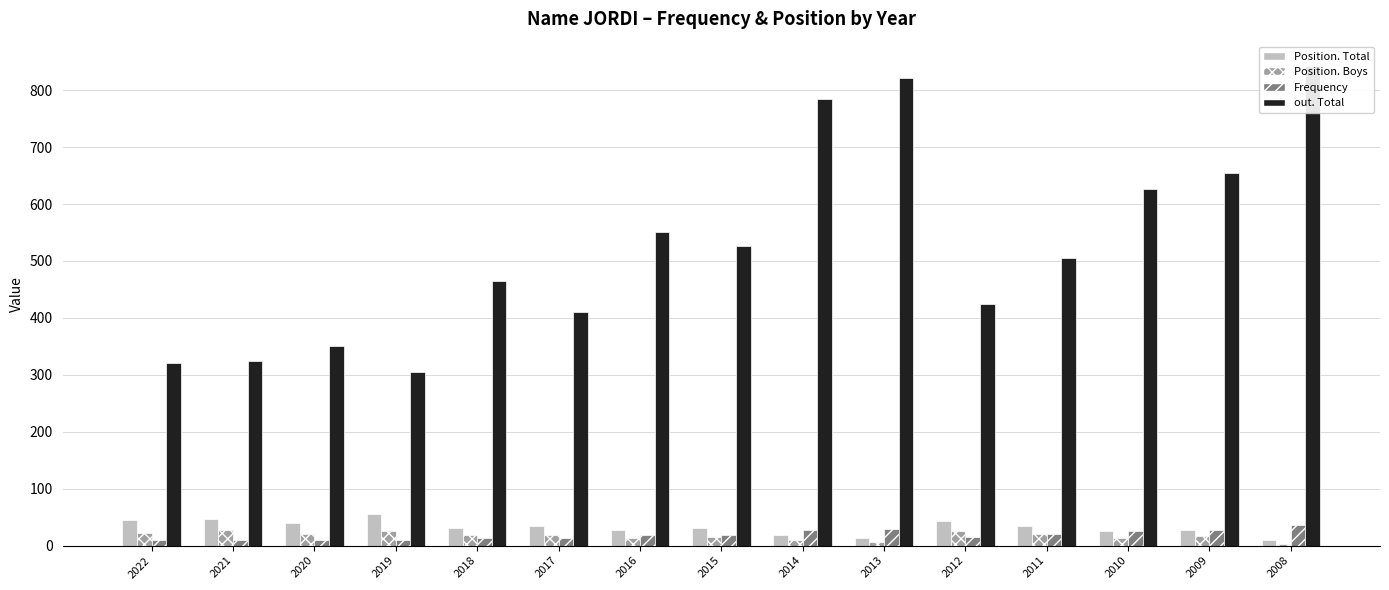

Is it true that out. Total equals 550 at 2016?

True